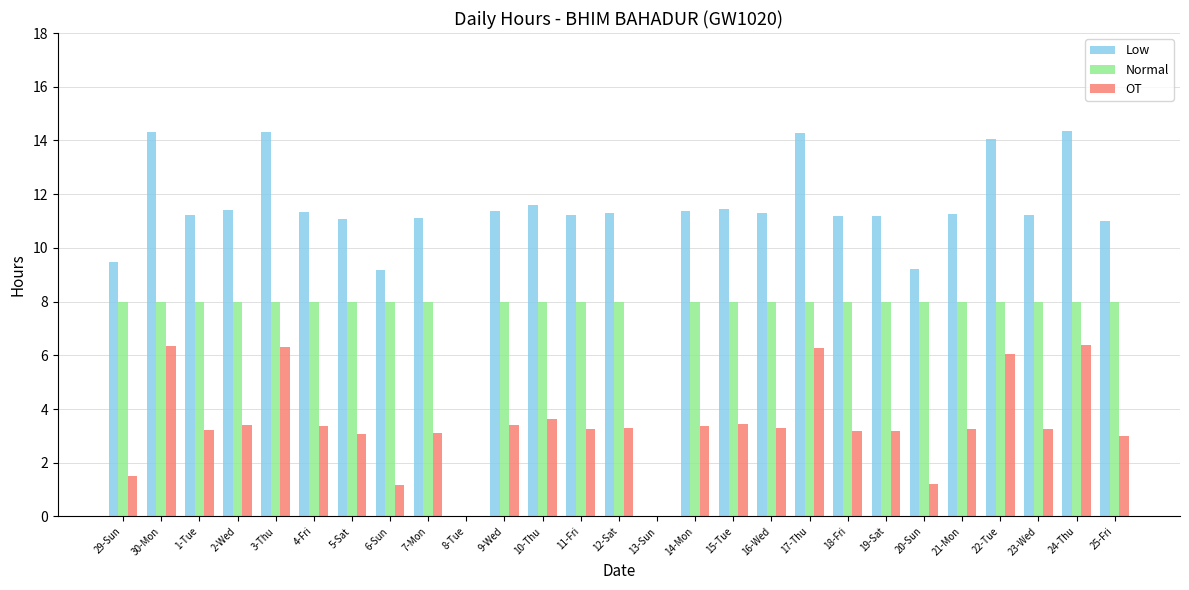

What is the sum of the Normal values at 19-Sat and 22-Tue?

16.0